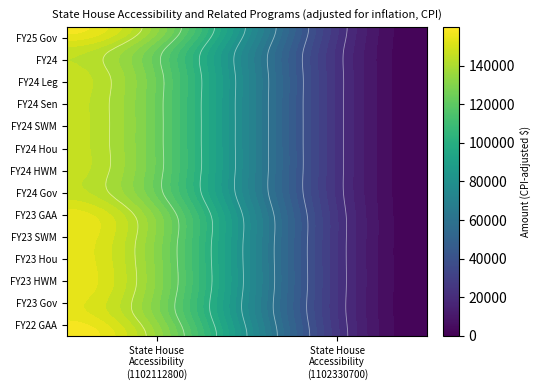

The value of FY25 Gov at 1 is 0. True or false?

True